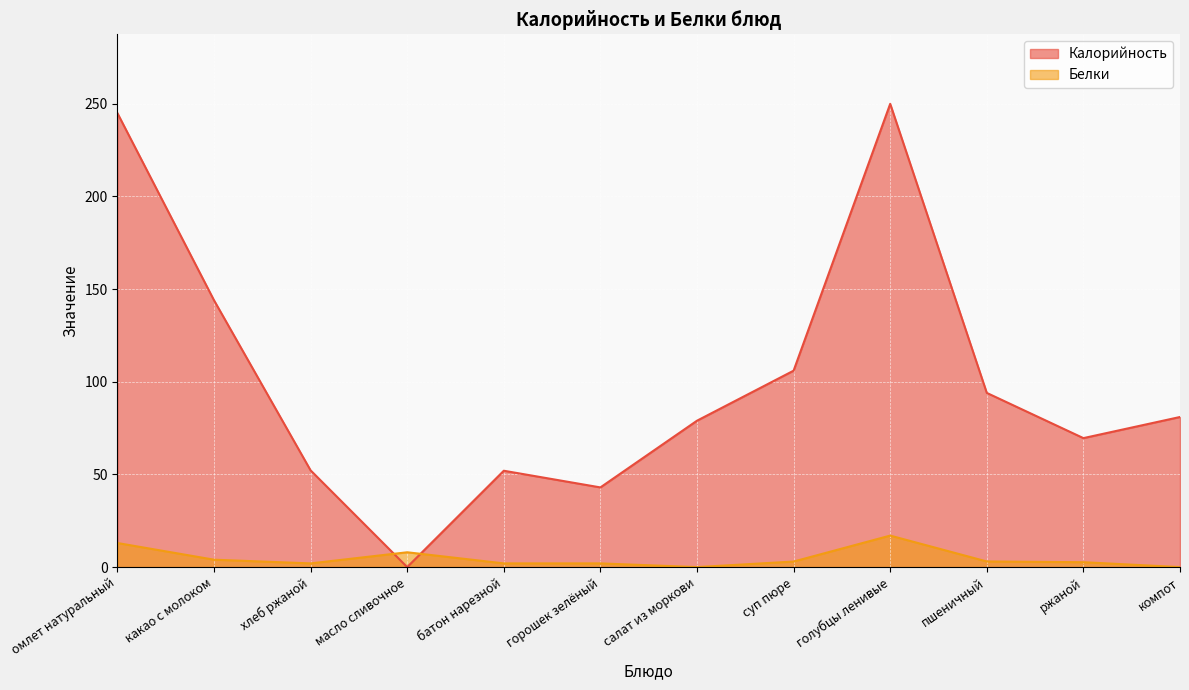

At which label does Калорийность reach its peak?

голубцы ленивые